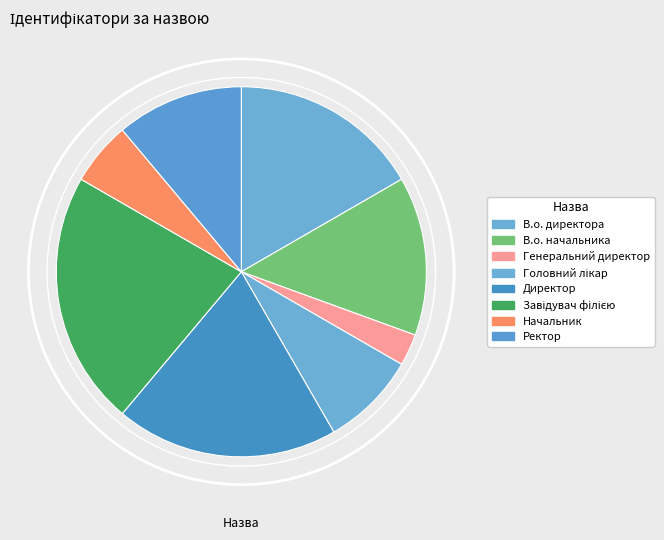

What is the total percentage of В.о. директора and В.о. начальника?

30.6%